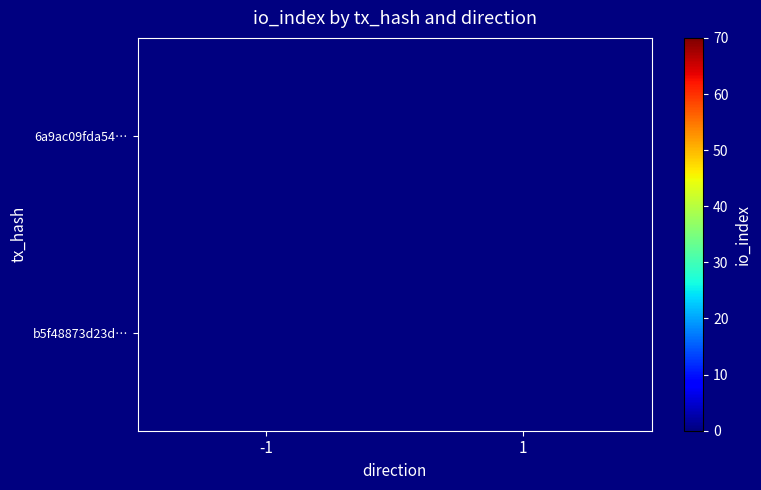

What is the maximum value shown in the chart?

60.0